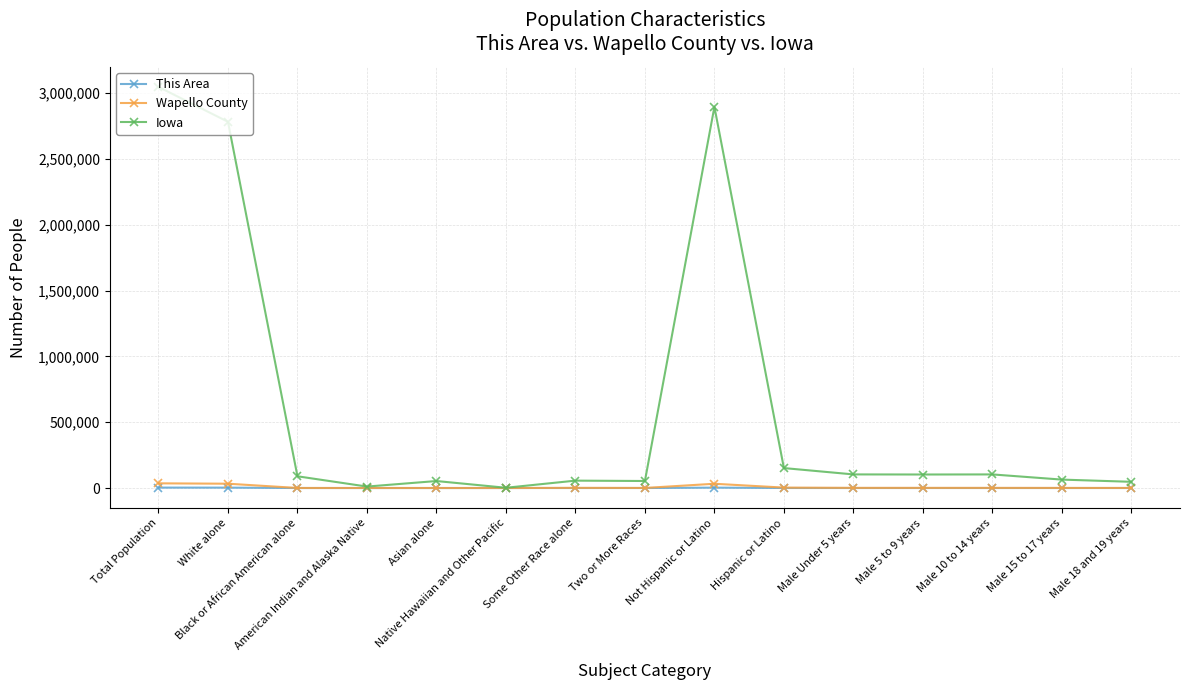

At which category does Iowa reach its first local valley?

American Indian and Alaska Native